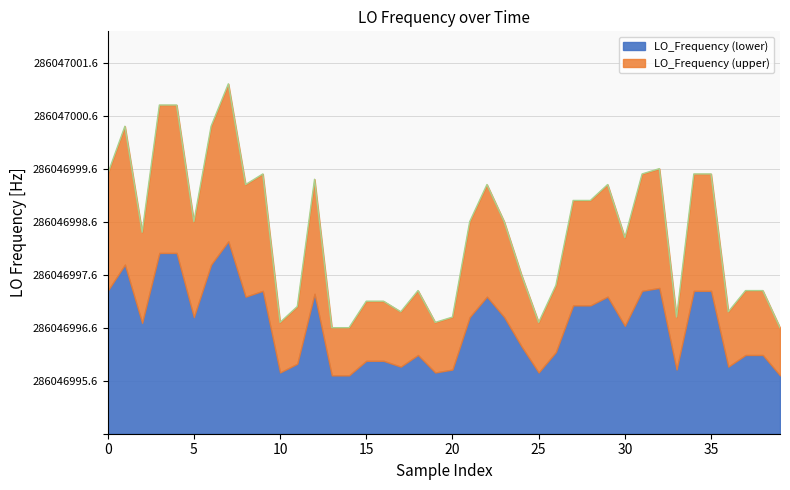

What is the difference between the second highest and minimum values?

4.2